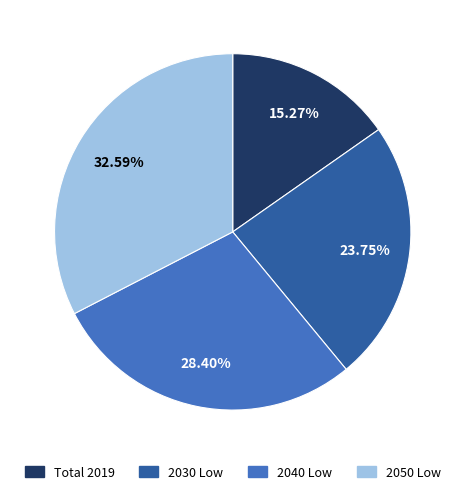

Does any single category account for the majority?

No